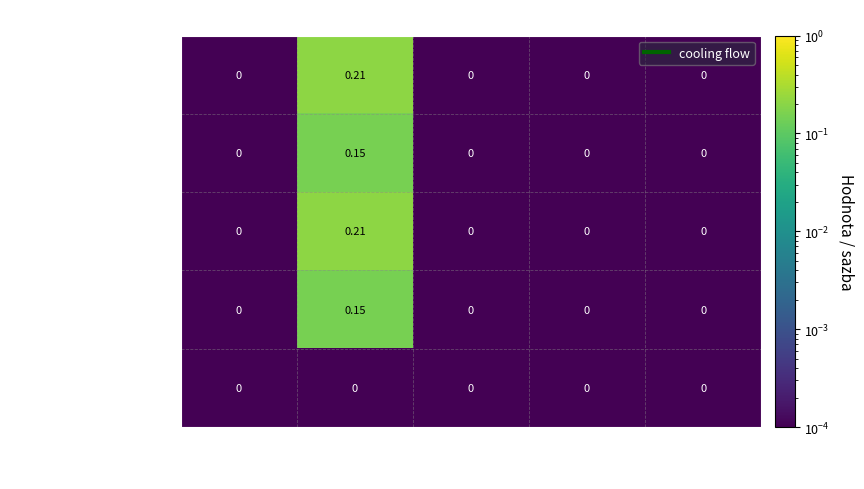

At which category is the sum across all series the highest?

Sazba daně